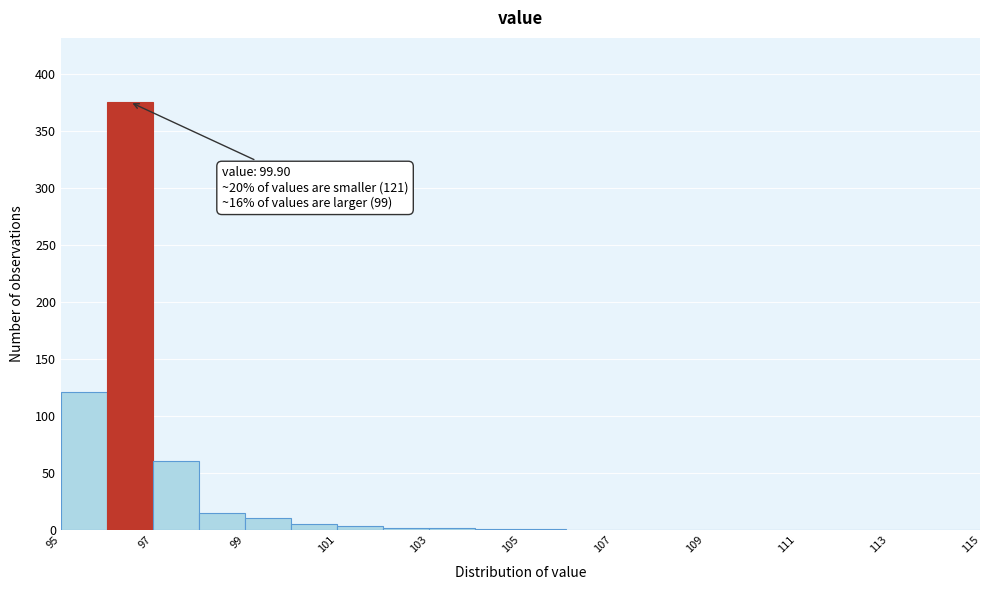

Which range on the x-axis has the tallest bar?

96 to 97